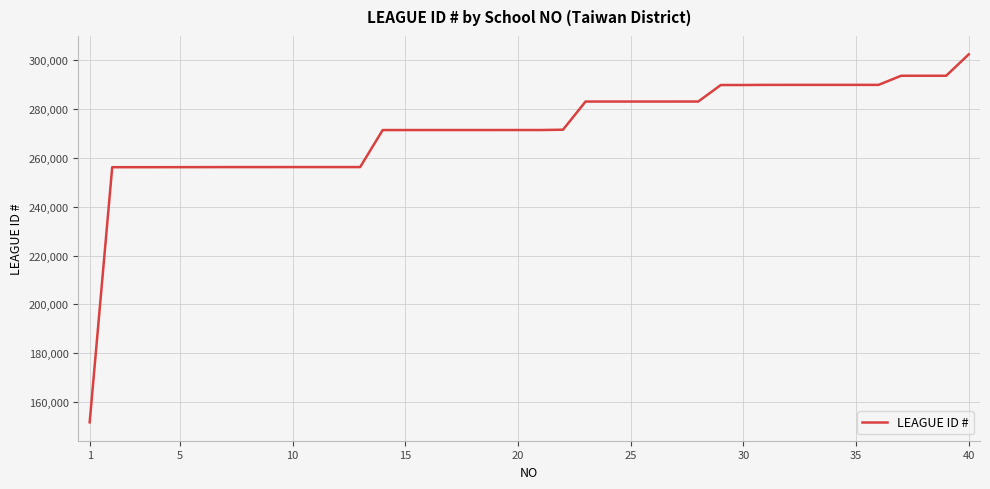

What is the average value?

271801